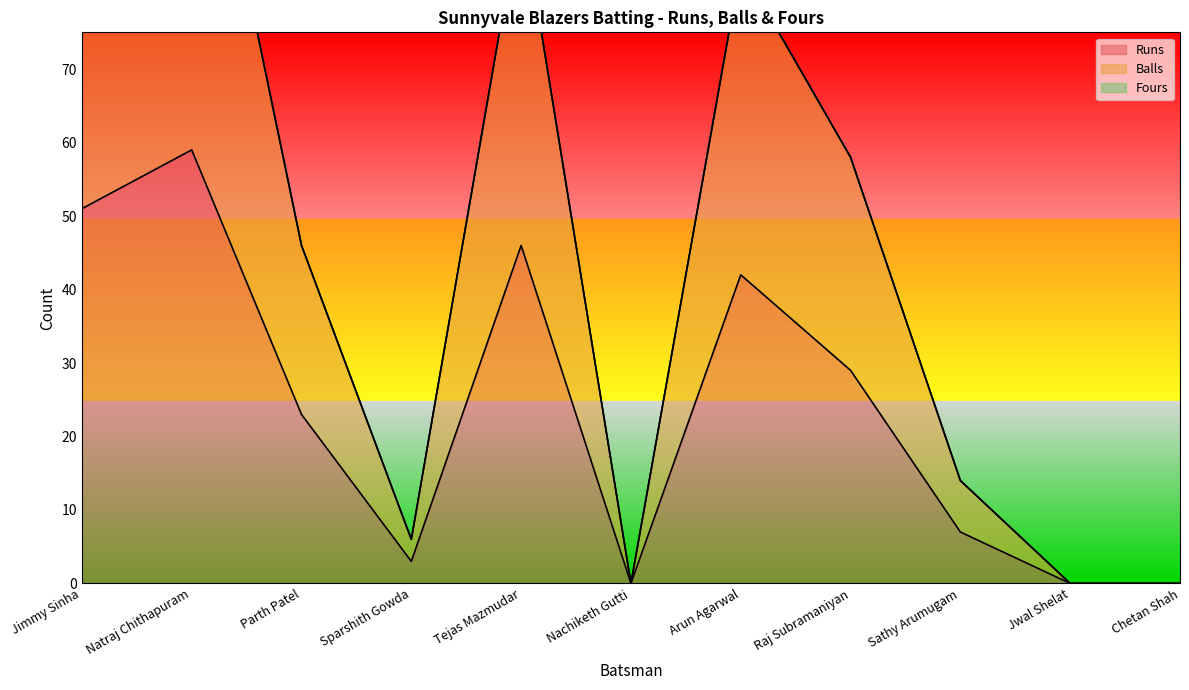

Between Tejas Mazmudar and Nachiketh Gutti, which series saw the biggest shift?

Balls